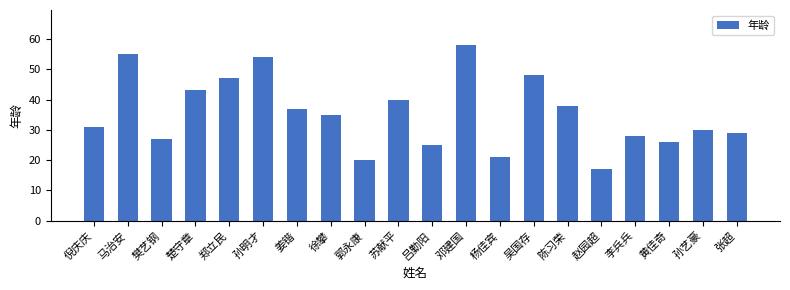

What is the sum of the values at 郭永康 and 楚守章?

63